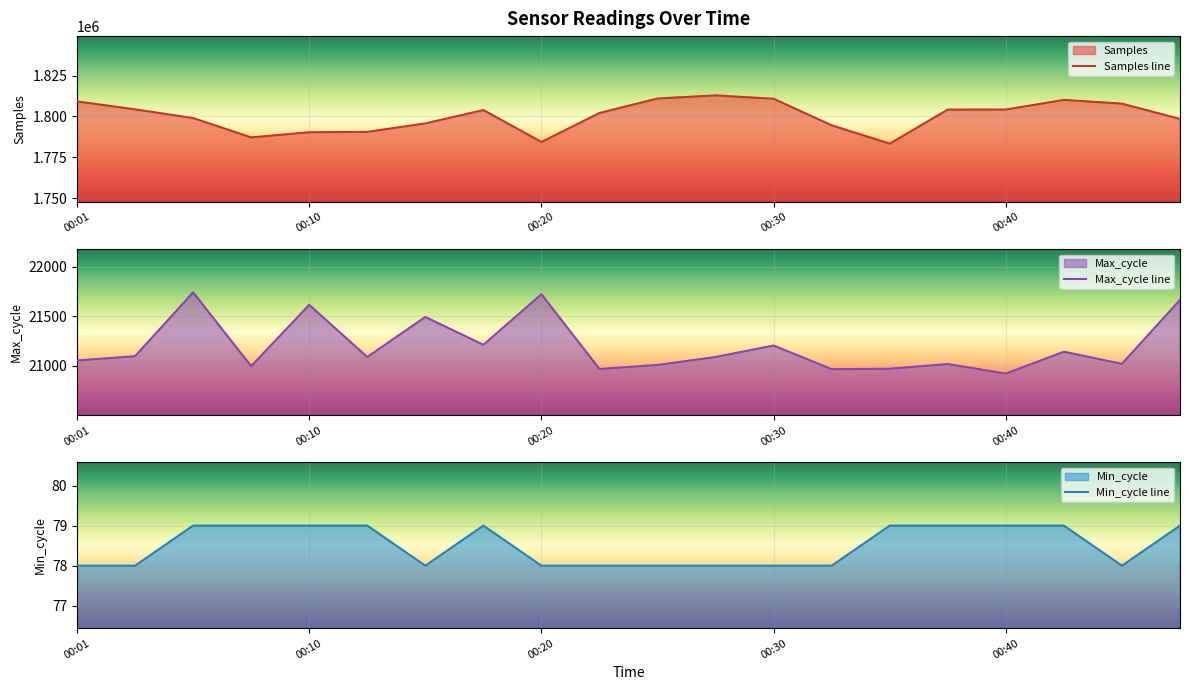

The Samples line series shows 1803911 at 7. True or false?

True